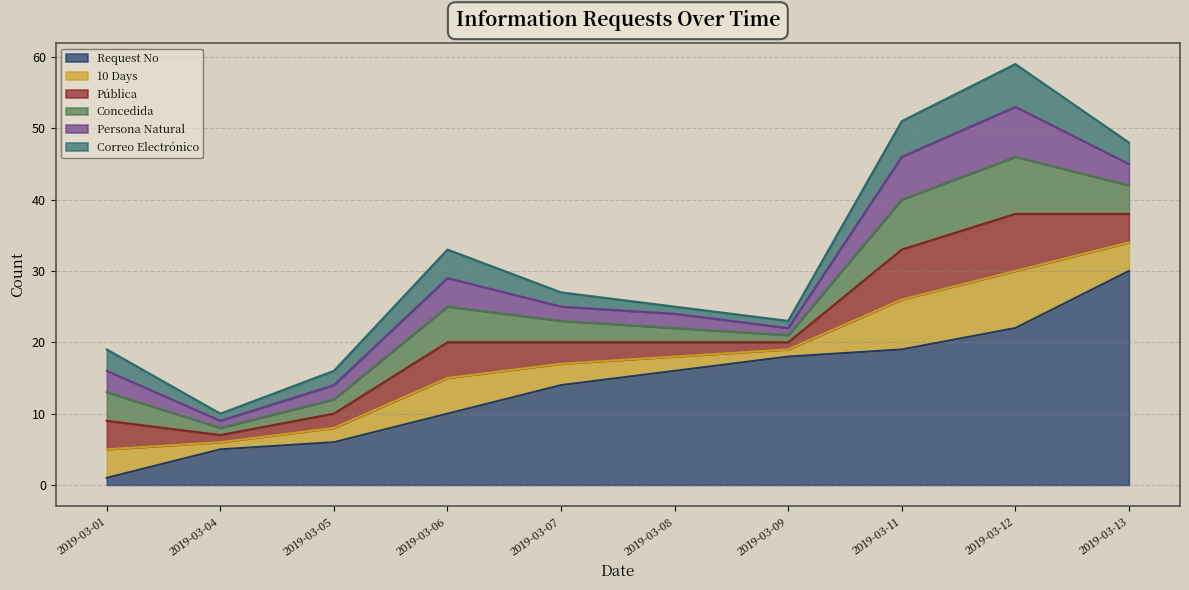

Is it true that Request No equals 2 at 2019-03-01?

False